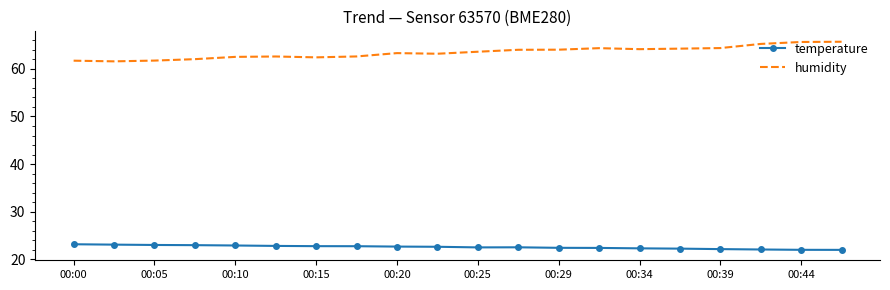

Which series has the largest total across all categories?

humidity